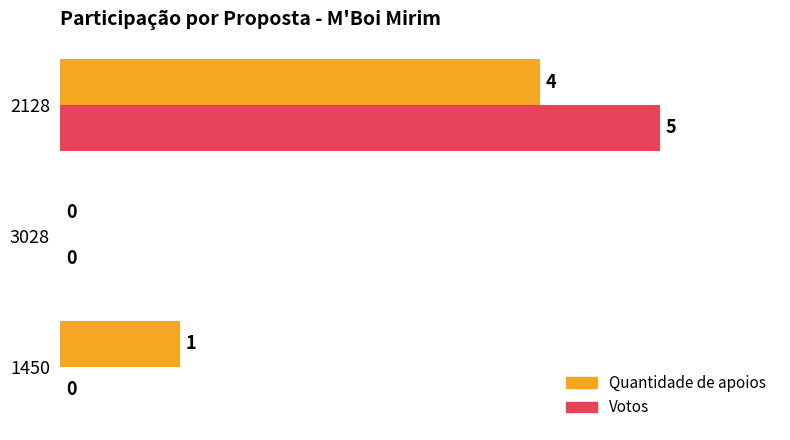

What is the maximum value shown in the chart?

5